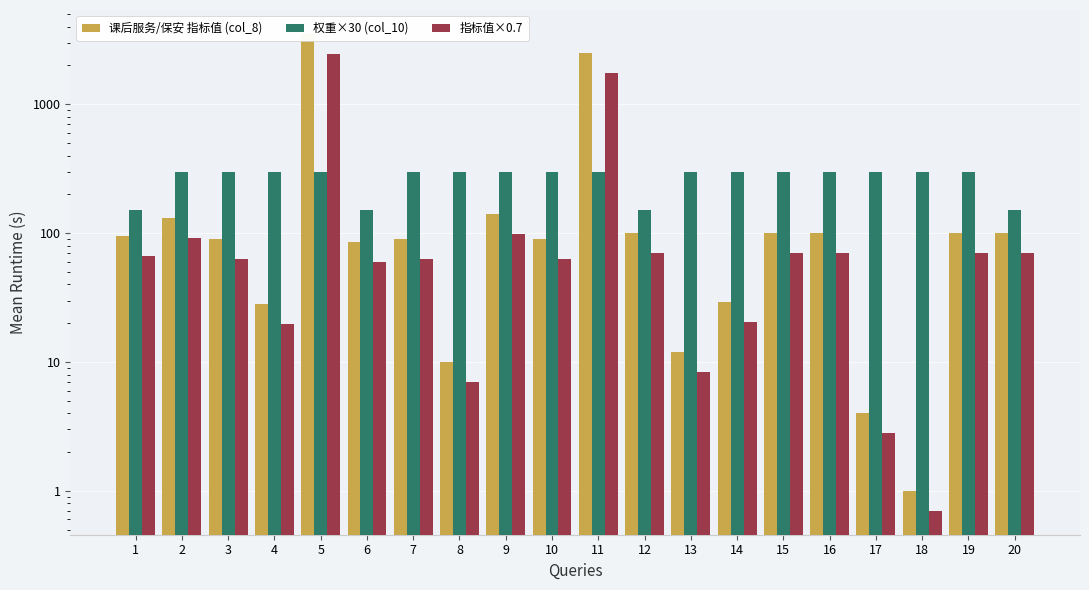

At which category does the chart reach its peak across all series?

5